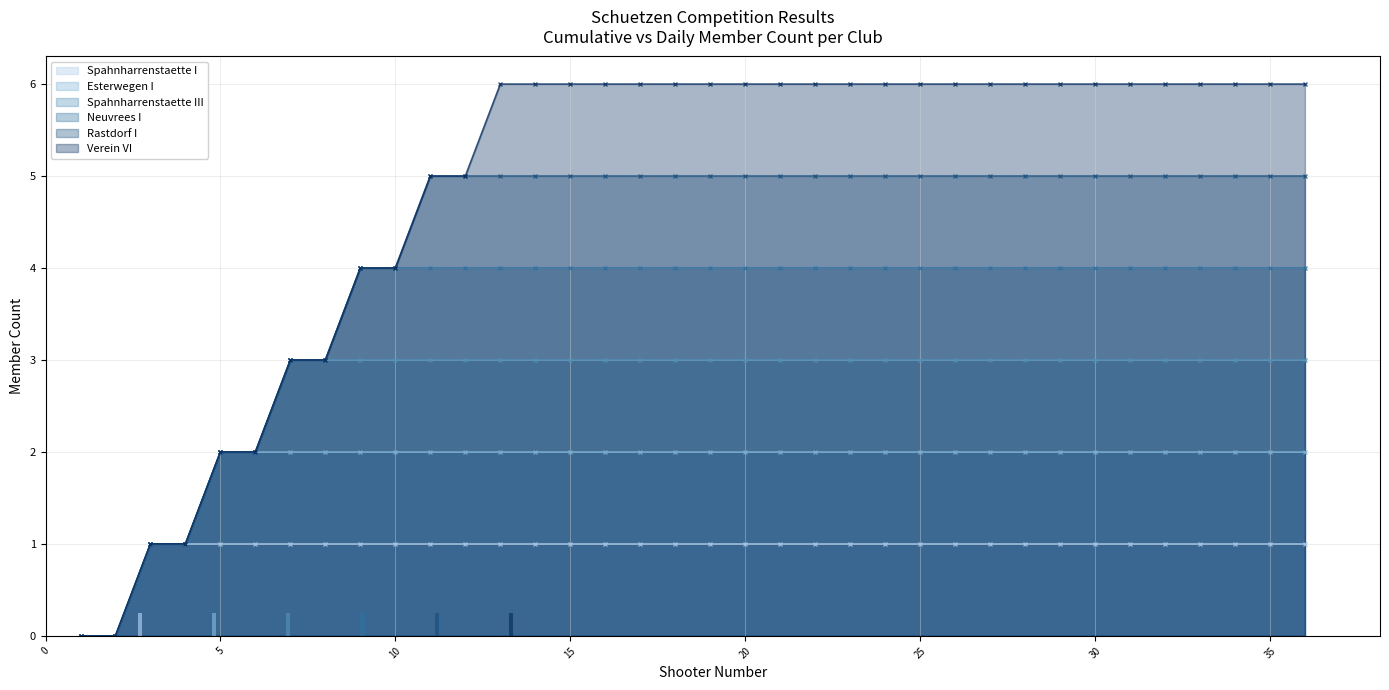

The value of Spahnharrenstaette I at 5 is 2. True or false?

False